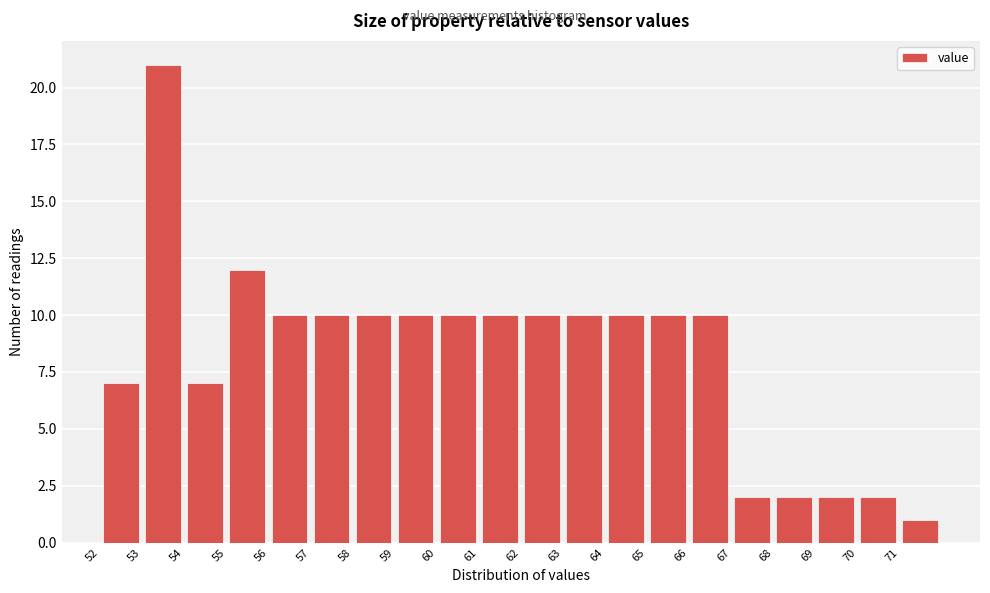

Which range on the x-axis has the tallest bar?

53 to 54